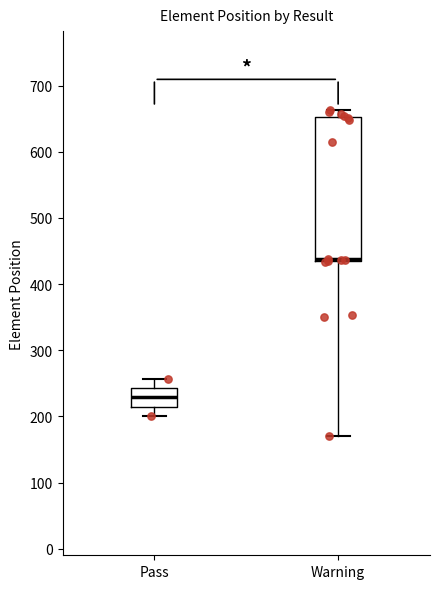

Where does the upper whisker of the box for Warning end on the y-axis? The values are not printed on the chart, so give them approximately, as read against the axis.

660